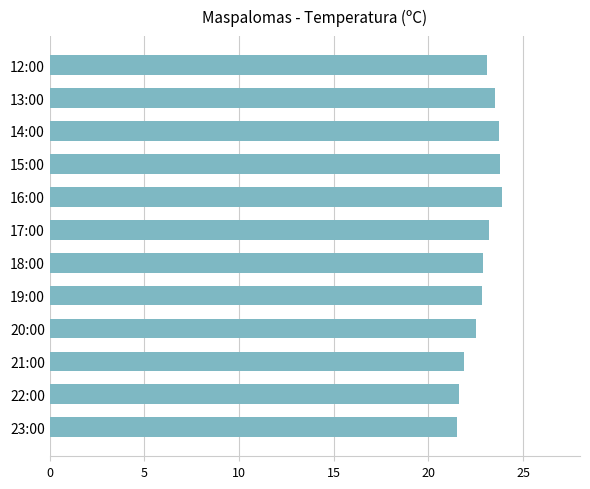

What is the average value?

22.9